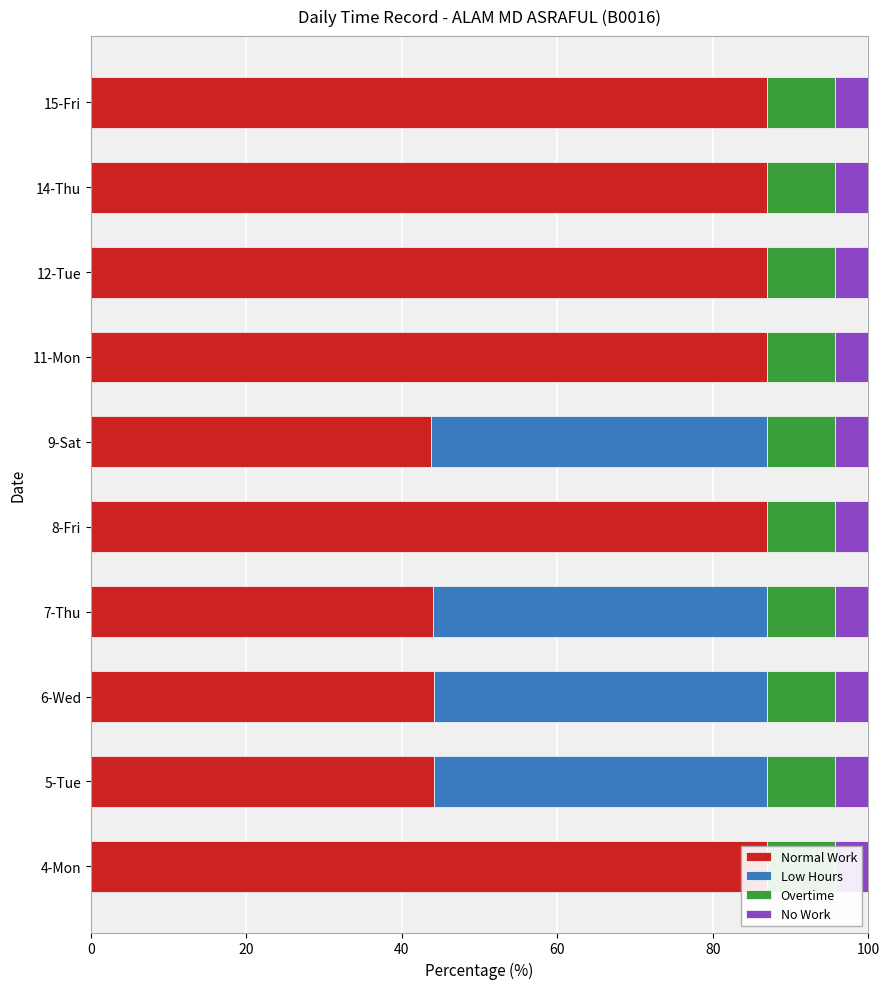

What is the greatest value displayed?

87.0